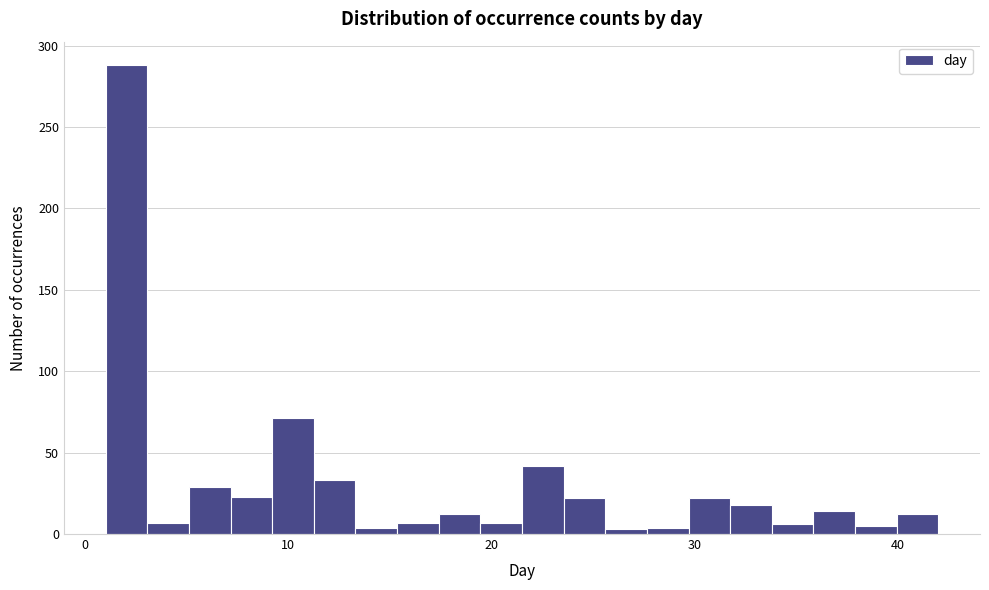

Read against the x-axis, roughly where is the centre of the tallest bar?

2